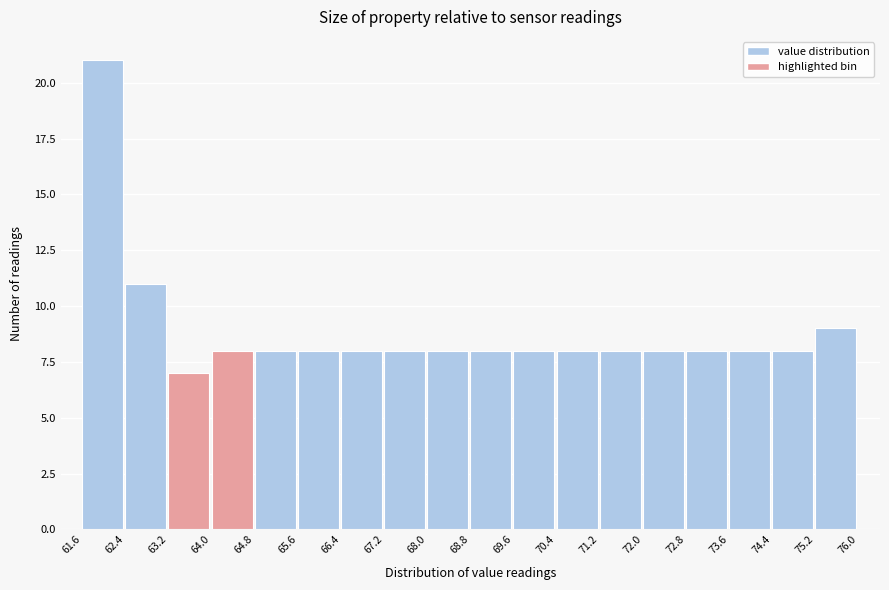

How tall is the bar that spans 70.4 to 71.2 on the x-axis? The values are not printed on the chart, so give them approximately, as read against the axis.

8